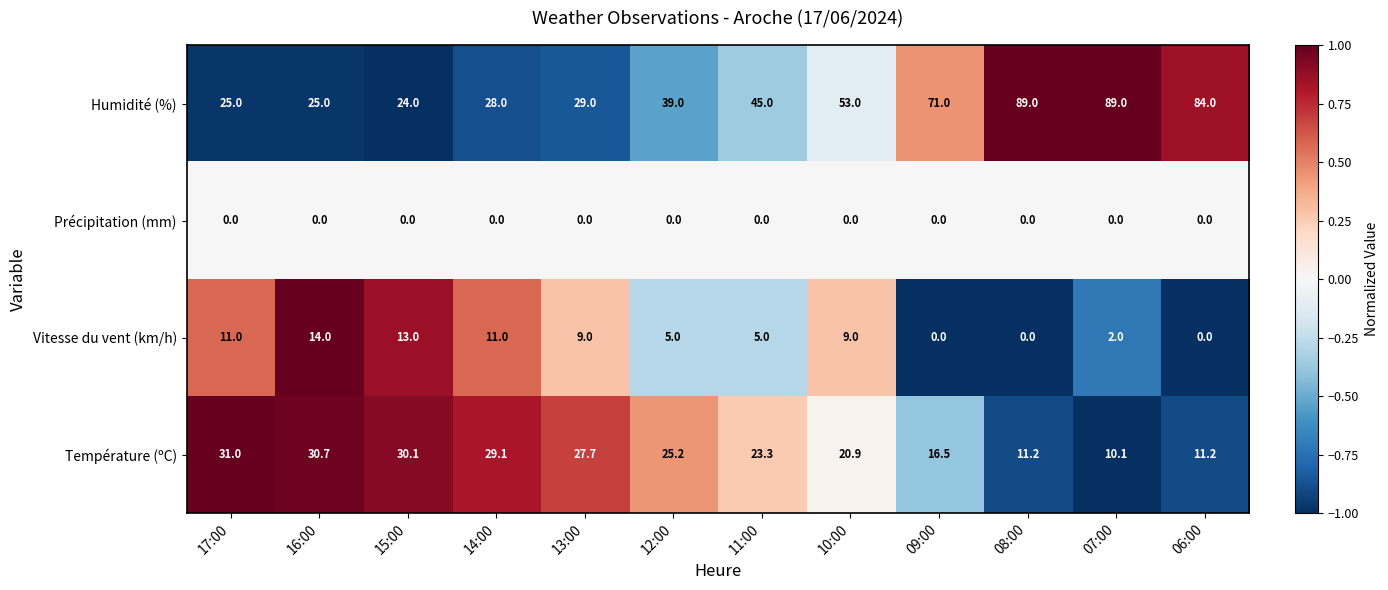

How many data points does each series have?

12